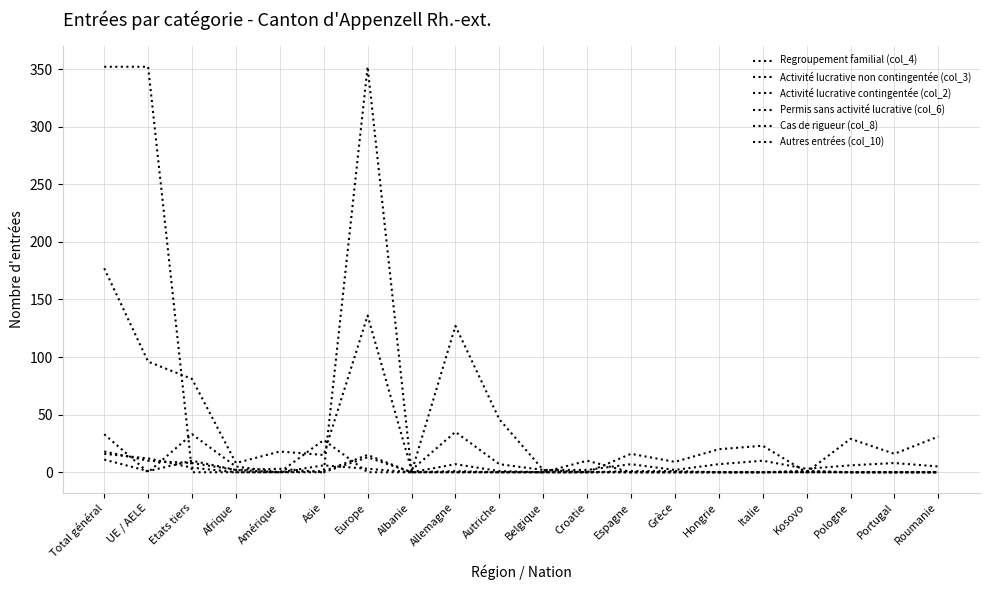

How many lines are shown in the chart?

6